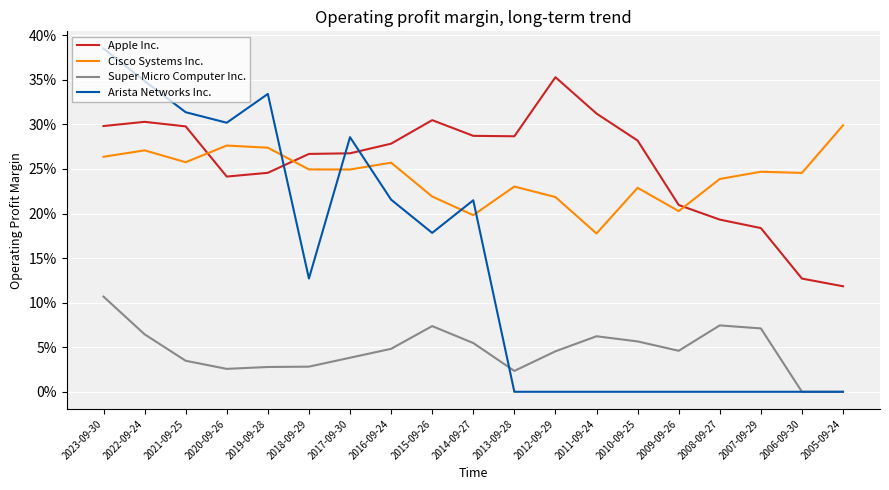

What is the maximum value for Apple Inc.?

0.4